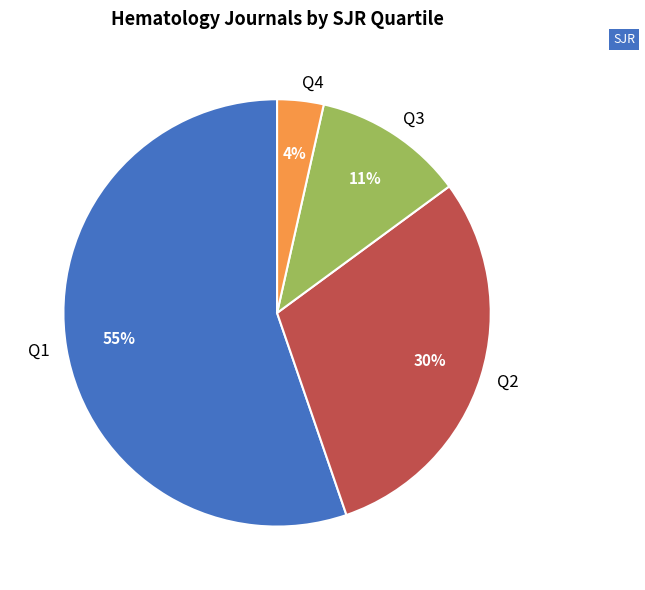

How many slices are in this pie chart?

4